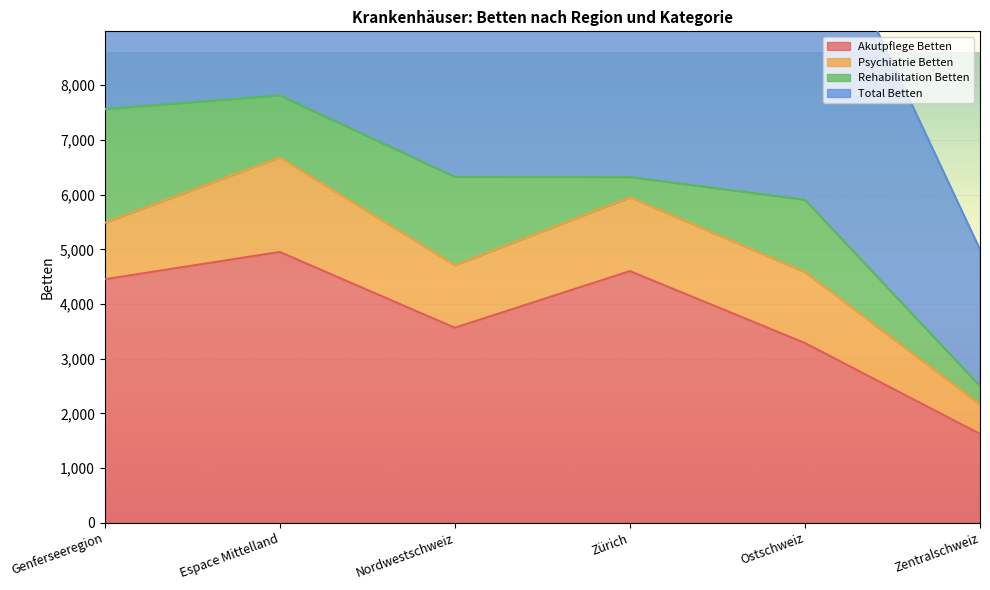

Where is the first local maximum for Total Betten?

Espace Mittelland